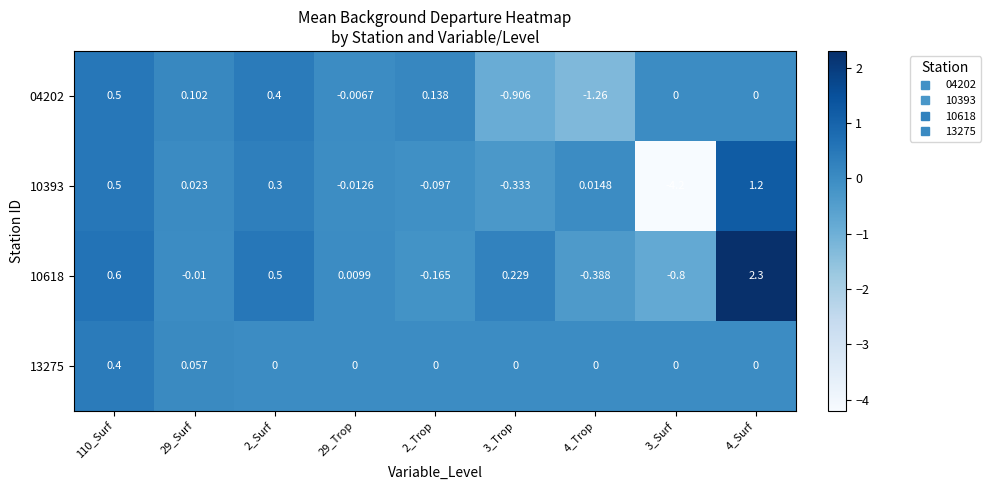

Reading right to left, transcribe all the data shown in this chart.

04202: 4_Surf=0.0	3_Surf=0.0	4_Trop=-1.3	3_Trop=-0.9	2_Trop=0.1	29_Trop=-0.0	2_Surf=0.4	29_Surf=0.1	110_Surf=0.5
10393: 4_Surf=1.2	3_Surf=-4.2	4_Trop=0.0	3_Trop=-0.3	2_Trop=-0.1	29_Trop=-0.0	2_Surf=0.3	29_Surf=0.0	110_Surf=0.5
10618: 4_Surf=2.3	3_Surf=-0.8	4_Trop=-0.4	3_Trop=0.2	2_Trop=-0.2	29_Trop=0.0	2_Surf=0.5	29_Surf=-0.0	110_Surf=0.6
13275: 4_Surf=0.0	3_Surf=0.0	4_Trop=0.0	3_Trop=0.0	2_Trop=0.0	29_Trop=0.0	2_Surf=0.0	29_Surf=0.1	110_Surf=0.4